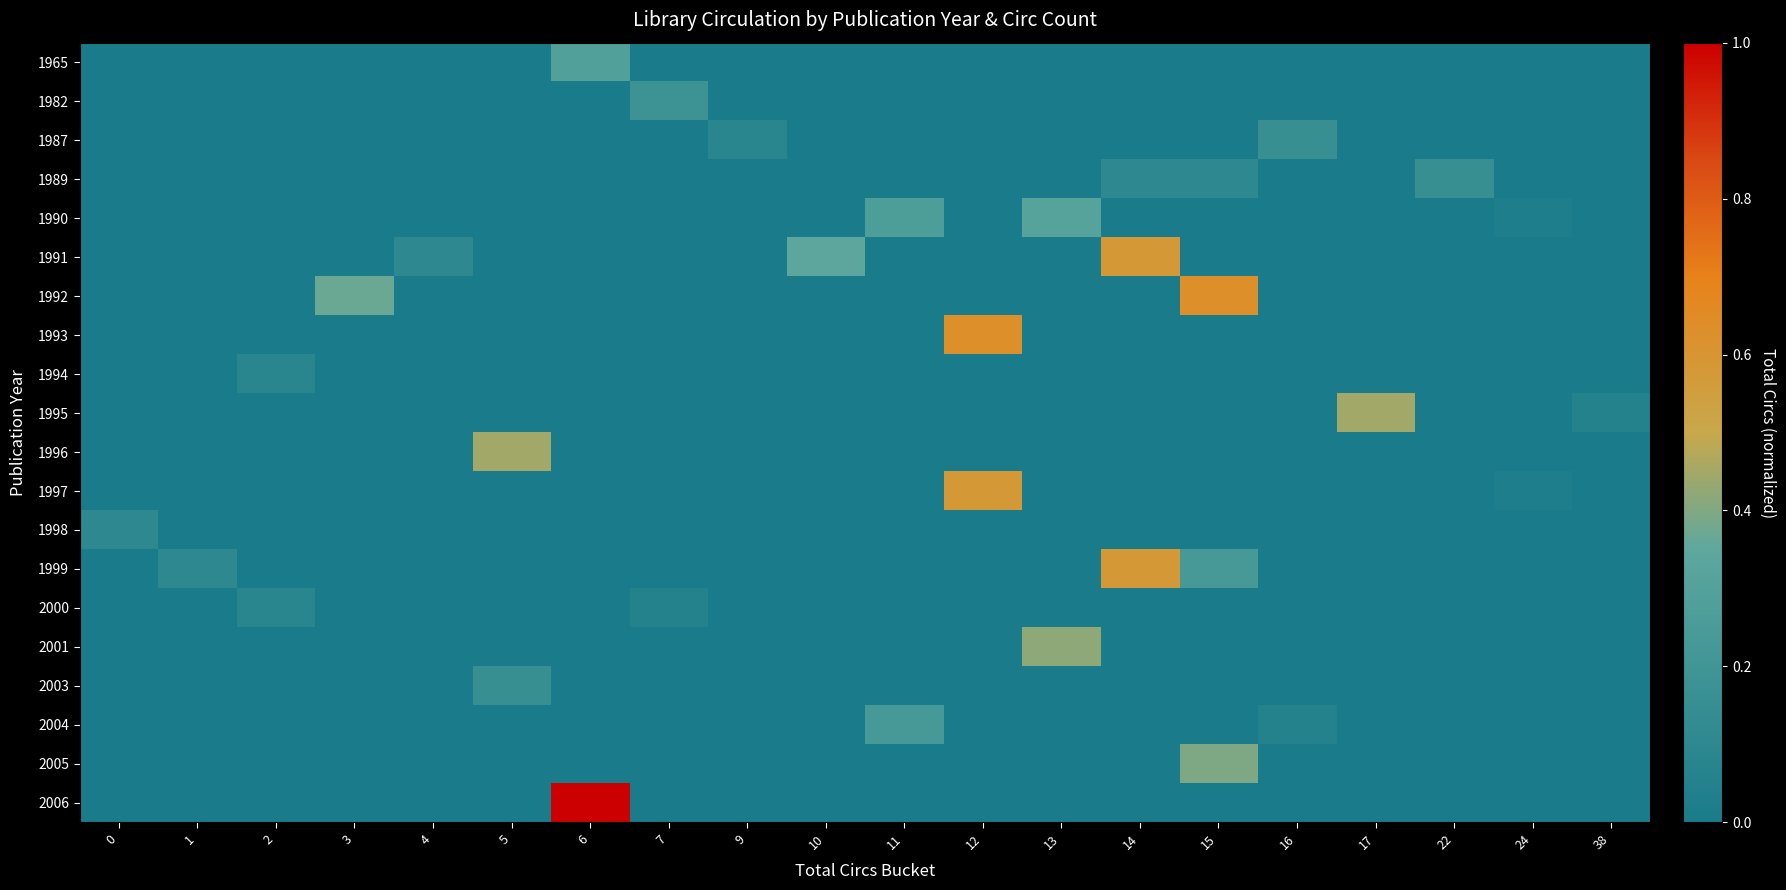

Reading right to left, what are all the values shown in this chart?

1965: 38=0.0	24=0.0	22=0.0	17=0.0	16=0.0	15=0.0	14=0.0	13=0.0	12=0.0	11=0.0	10=0.0	9=0.0	7=0.0	6=0.3	5=0.0	4=0.0	3=0.0	2=0.0	1=0.0	0=0.0
1982: 38=0.0	24=0.0	22=0.0	17=0.0	16=0.0	15=0.0	14=0.0	13=0.0	12=0.0	11=0.0	10=0.0	9=0.0	7=0.2	6=0.0	5=0.0	4=0.0	3=0.0	2=0.0	1=0.0	0=0.0
1987: 38=0.0	24=0.0	22=0.0	17=0.0	16=0.2	15=0.0	14=0.0	13=0.0	12=0.0	11=0.0	10=0.0	9=0.1	7=0.0	6=0.0	5=0.0	4=0.0	3=0.0	2=0.0	1=0.0	0=0.0
1989: 38=0.0	24=0.0	22=0.2	17=0.0	16=0.0	15=0.1	14=0.1	13=0.0	12=0.0	11=0.0	10=0.0	9=0.0	7=0.0	6=0.0	5=0.0	4=0.0	3=0.0	2=0.0	1=0.0	0=0.0
1990: 38=0.0	24=0.0	22=0.0	17=0.0	16=0.0	15=0.0	14=0.0	13=0.3	12=0.0	11=0.3	10=0.0	9=0.0	7=0.0	6=0.0	5=0.0	4=0.0	3=0.0	2=0.0	1=0.0	0=0.0
1991: 38=0.0	24=0.0	22=0.0	17=0.0	16=0.0	15=0.0	14=0.6	13=0.0	12=0.0	11=0.0	10=0.3	9=0.0	7=0.0	6=0.0	5=0.0	4=0.1	3=0.0	2=0.0	1=0.0	0=0.0
1992: 38=0.0	24=0.0	22=0.0	17=0.0	16=0.0	15=0.6	14=0.0	13=0.0	12=0.0	11=0.0	10=0.0	9=0.0	7=0.0	6=0.0	5=0.0	4=0.0	3=0.4	2=0.0	1=0.0	0=0.0
1993: 38=0.0	24=0.0	22=0.0	17=0.0	16=0.0	15=0.0	14=0.0	13=0.0	12=0.6	11=0.0	10=0.0	9=0.0	7=0.0	6=0.0	5=0.0	4=0.0	3=0.0	2=0.0	1=0.0	0=0.0
1994: 38=0.0	24=0.0	22=0.0	17=0.0	16=0.0	15=0.0	14=0.0	13=0.0	12=0.0	11=0.0	10=0.0	9=0.0	7=0.0	6=0.0	5=0.0	4=0.0	3=0.0	2=0.1	1=0.0	0=0.0
1995: 38=0.1	24=0.0	22=0.0	17=0.4	16=0.0	15=0.0	14=0.0	13=0.0	12=0.0	11=0.0	10=0.0	9=0.0	7=0.0	6=0.0	5=0.0	4=0.0	3=0.0	2=0.0	1=0.0	0=0.0
1996: 38=0.0	24=0.0	22=0.0	17=0.0	16=0.0	15=0.0	14=0.0	13=0.0	12=0.0	11=0.0	10=0.0	9=0.0	7=0.0	6=0.0	5=0.4	4=0.0	3=0.0	2=0.0	1=0.0	0=0.0
1997: 38=0.0	24=0.0	22=0.0	17=0.0	16=0.0	15=0.0	14=0.0	13=0.0	12=0.6	11=0.0	10=0.0	9=0.0	7=0.0	6=0.0	5=0.0	4=0.0	3=0.0	2=0.0	1=0.0	0=0.0
1998: 38=0.0	24=0.0	22=0.0	17=0.0	16=0.0	15=0.0	14=0.0	13=0.0	12=0.0	11=0.0	10=0.0	9=0.0	7=0.0	6=0.0	5=0.0	4=0.0	3=0.0	2=0.0	1=0.0	0=0.1
1999: 38=0.0	24=0.0	22=0.0	17=0.0	16=0.0	15=0.2	14=0.6	13=0.0	12=0.0	11=0.0	10=0.0	9=0.0	7=0.0	6=0.0	5=0.0	4=0.0	3=0.0	2=0.0	1=0.1	0=0.0
2000: 38=0.0	24=0.0	22=0.0	17=0.0	16=0.0	15=0.0	14=0.0	13=0.0	12=0.0	11=0.0	10=0.0	9=0.0	7=0.1	6=0.0	5=0.0	4=0.0	3=0.0	2=0.1	1=0.0	0=0.0
2001: 38=0.0	24=0.0	22=0.0	17=0.0	16=0.0	15=0.0	14=0.0	13=0.4	12=0.0	11=0.0	10=0.0	9=0.0	7=0.0	6=0.0	5=0.0	4=0.0	3=0.0	2=0.0	1=0.0	0=0.0
2003: 38=0.0	24=0.0	22=0.0	17=0.0	16=0.0	15=0.0	14=0.0	13=0.0	12=0.0	11=0.0	10=0.0	9=0.0	7=0.0	6=0.0	5=0.2	4=0.0	3=0.0	2=0.0	1=0.0	0=0.0
2004: 38=0.0	24=0.0	22=0.0	17=0.0	16=0.1	15=0.0	14=0.0	13=0.0	12=0.0	11=0.2	10=0.0	9=0.0	7=0.0	6=0.0	5=0.0	4=0.0	3=0.0	2=0.0	1=0.0	0=0.0
2005: 38=0.0	24=0.0	22=0.0	17=0.0	16=0.0	15=0.4	14=0.0	13=0.0	12=0.0	11=0.0	10=0.0	9=0.0	7=0.0	6=0.0	5=0.0	4=0.0	3=0.0	2=0.0	1=0.0	0=0.0
2006: 38=0.0	24=0.0	22=0.0	17=0.0	16=0.0	15=0.0	14=0.0	13=0.0	12=0.0	11=0.0	10=0.0	9=0.0	7=0.0	6=1.0	5=0.0	4=0.0	3=0.0	2=0.0	1=0.0	0=0.0